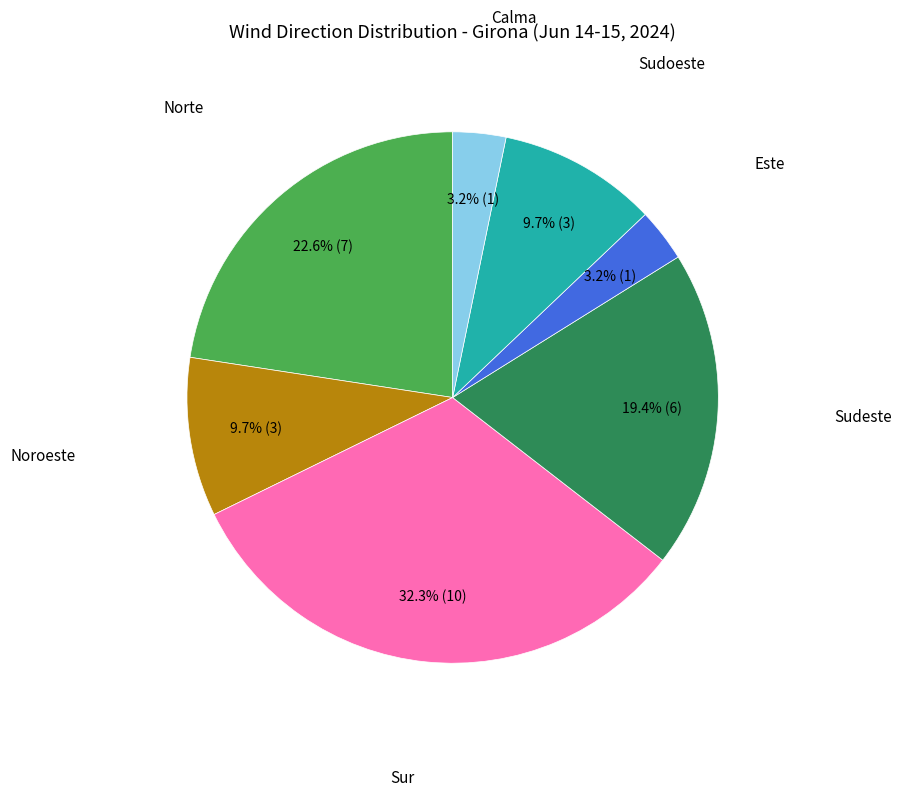

How many slices are in this pie chart?

7